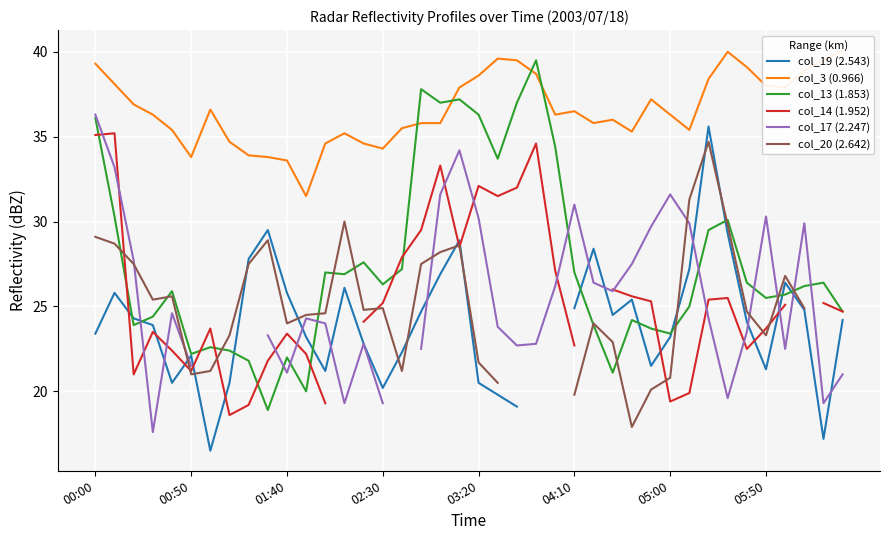

Is the value of col_17 (2.247) at 29 greater than the value of col_13 (1.853) at 27?

Yes